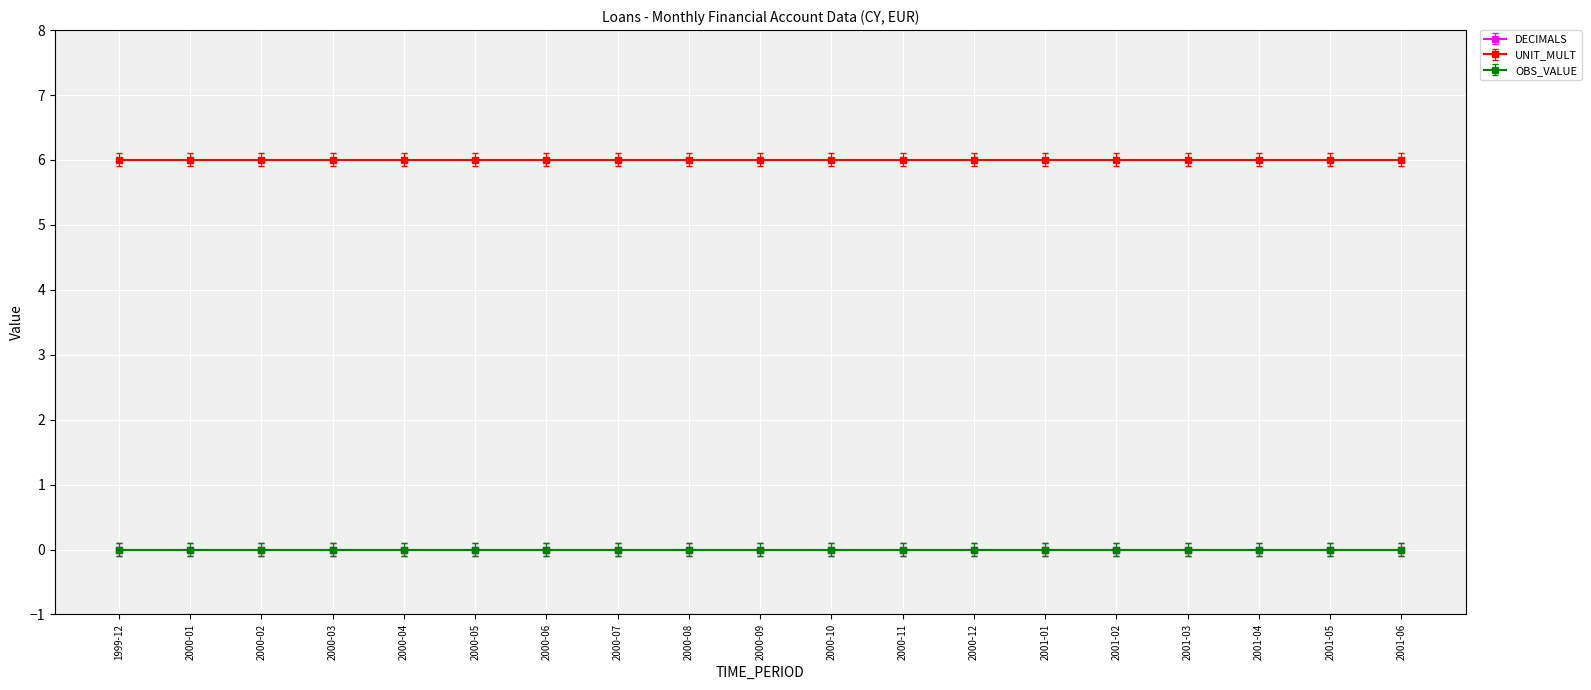

What is the maximum value shown in the chart?

6